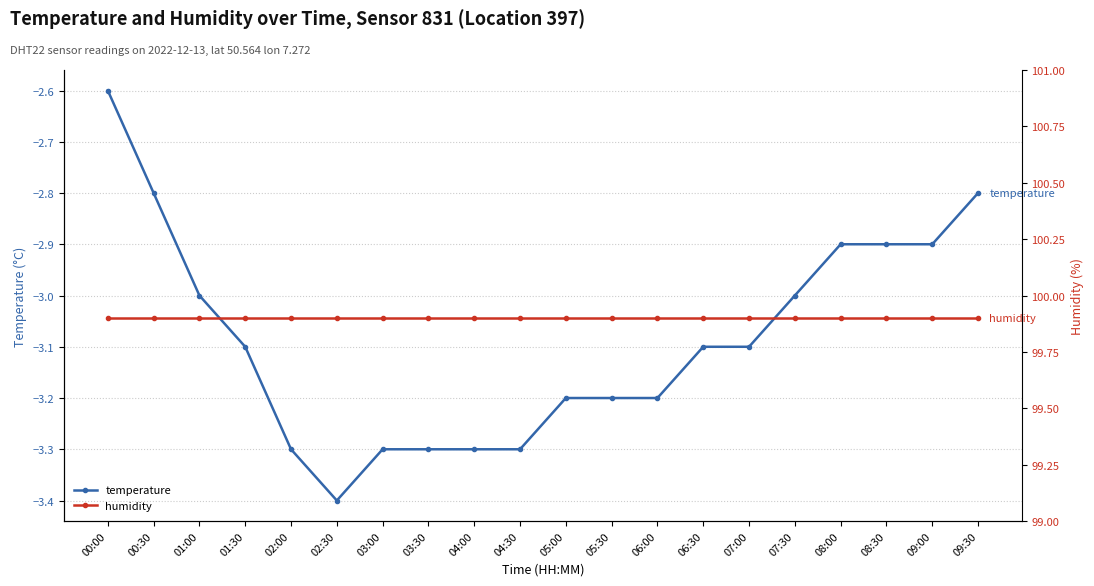

Reading left to right, transcribe all the data shown in this chart.

temperature: 00:00=-2.6	00:30=-2.8	01:00=-3.0	01:30=-3.1	02:00=-3.3	02:30=-3.4	03:00=-3.3	03:30=-3.3	04:00=-3.3	04:30=-3.3	05:00=-3.2	05:30=-3.2	06:00=-3.2	06:30=-3.1	07:00=-3.1	07:30=-3.0	08:00=-2.9	08:30=-2.9	09:00=-2.9	09:30=-2.8
humidity: 00:00=99.9	00:30=99.9	01:00=99.9	01:30=99.9	02:00=99.9	02:30=99.9	03:00=99.9	03:30=99.9	04:00=99.9	04:30=99.9	05:00=99.9	05:30=99.9	06:00=99.9	06:30=99.9	07:00=99.9	07:30=99.9	08:00=99.9	08:30=99.9	09:00=99.9	09:30=99.9